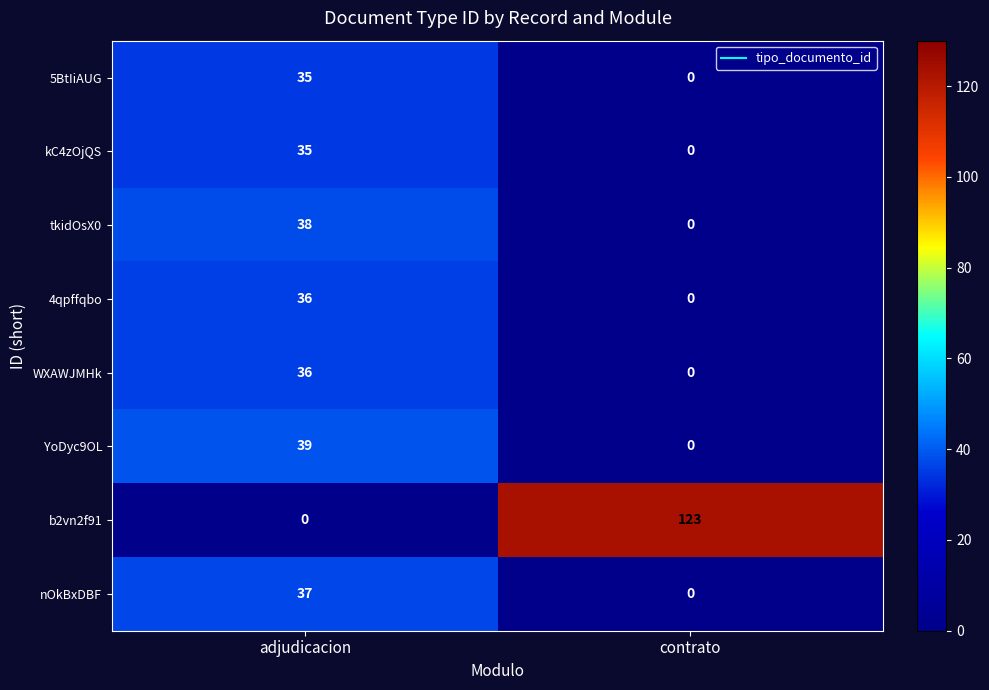

The value of 5BtIiAUG at adjudicacion is 35. True or false?

True